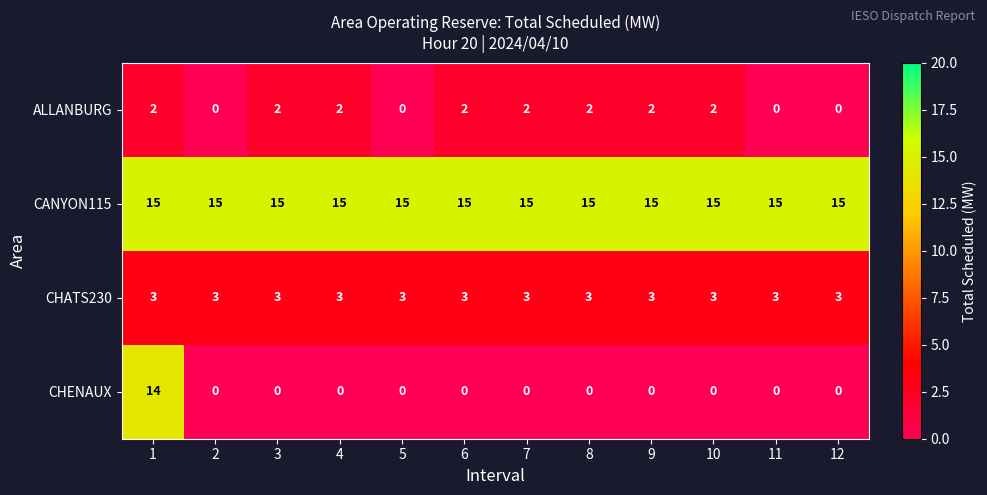

What is the maximum value shown in the chart?

15